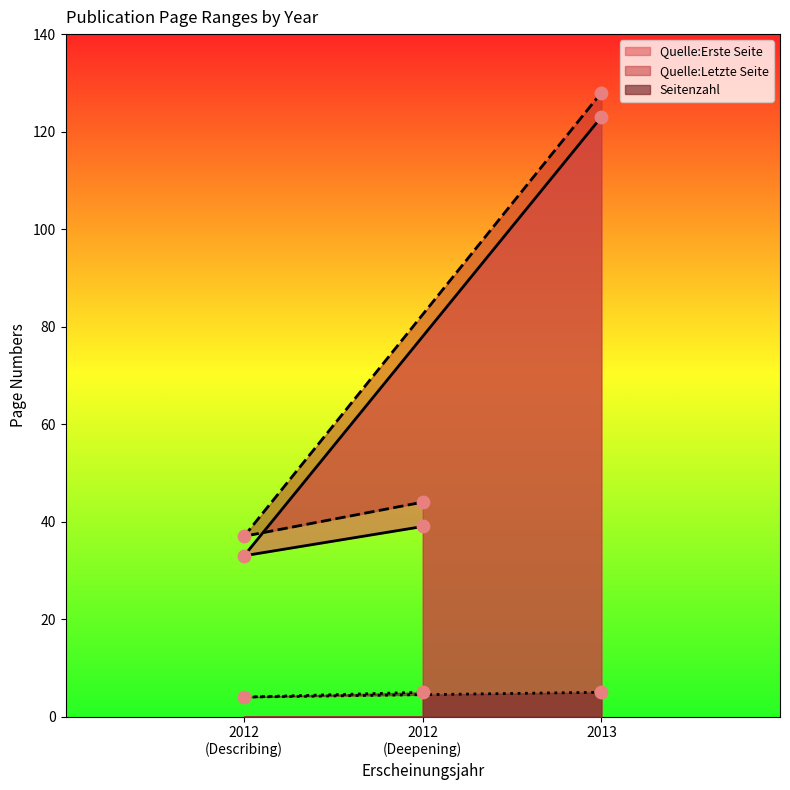

Which series reaches the minimum Y coordinate?

Seitenzahl